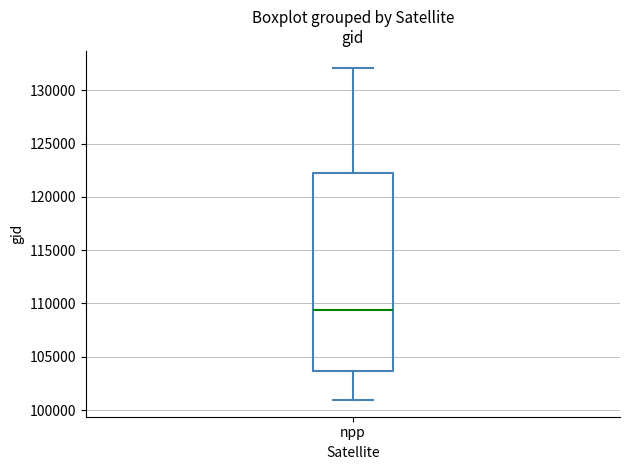

Transcribe this box plot: give where the median line is, the range the box spans, and where the two whiskers end, as read against the y-axis. The values are not printed on the chart, so give them approximately, as read against the axis.

median 109500, box 103500 to 122000, whiskers 101000 to 132000